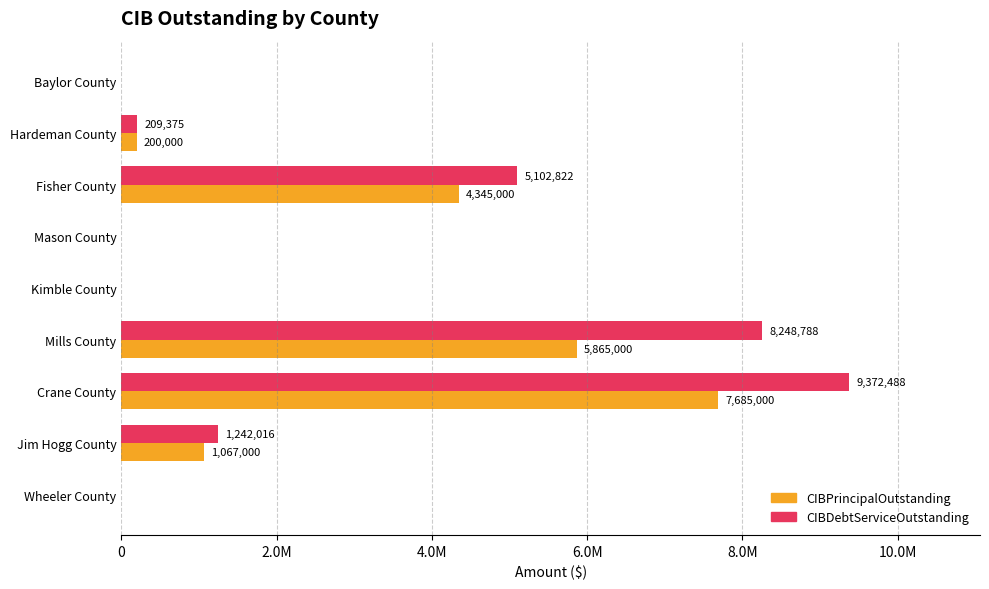

What are all the series names shown in the legend?

CIBPrincipalOutstanding, CIBDebtServiceOutstanding